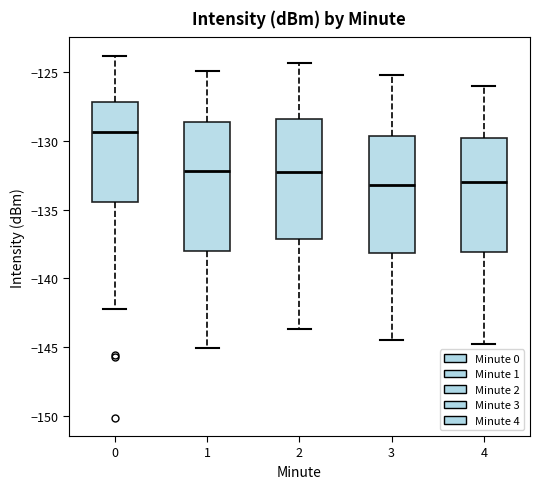

Which box has the highest median line?

0